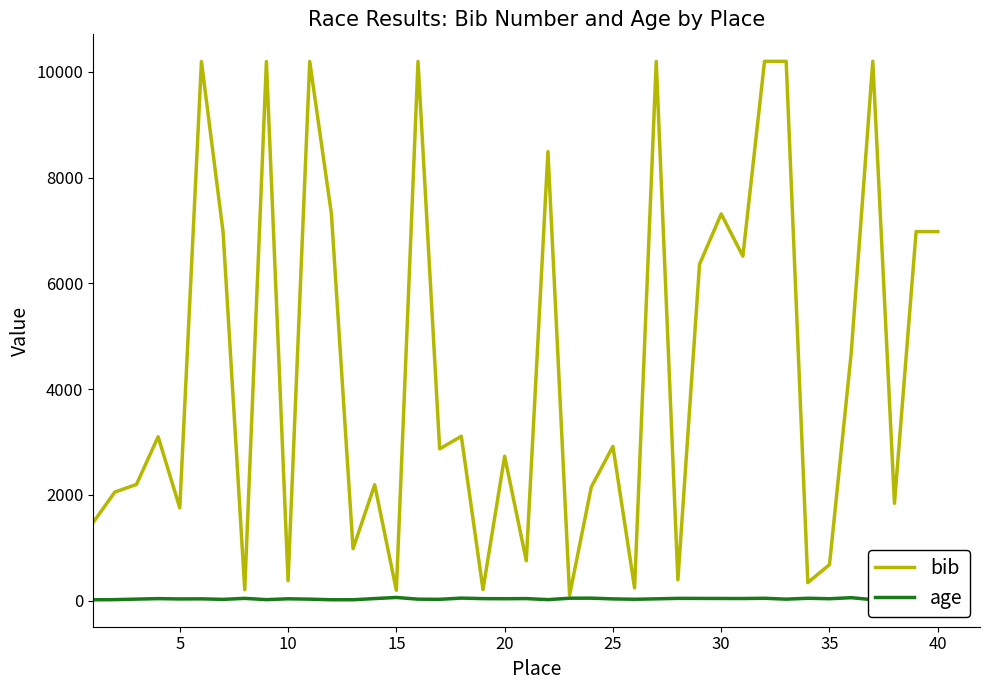

Which series has the largest range (max minus min)?

bib